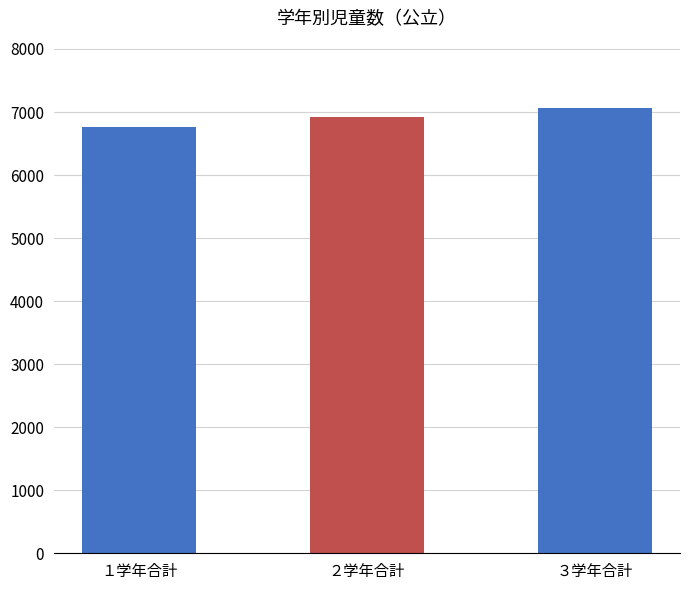

What is the smallest value displayed?

6766